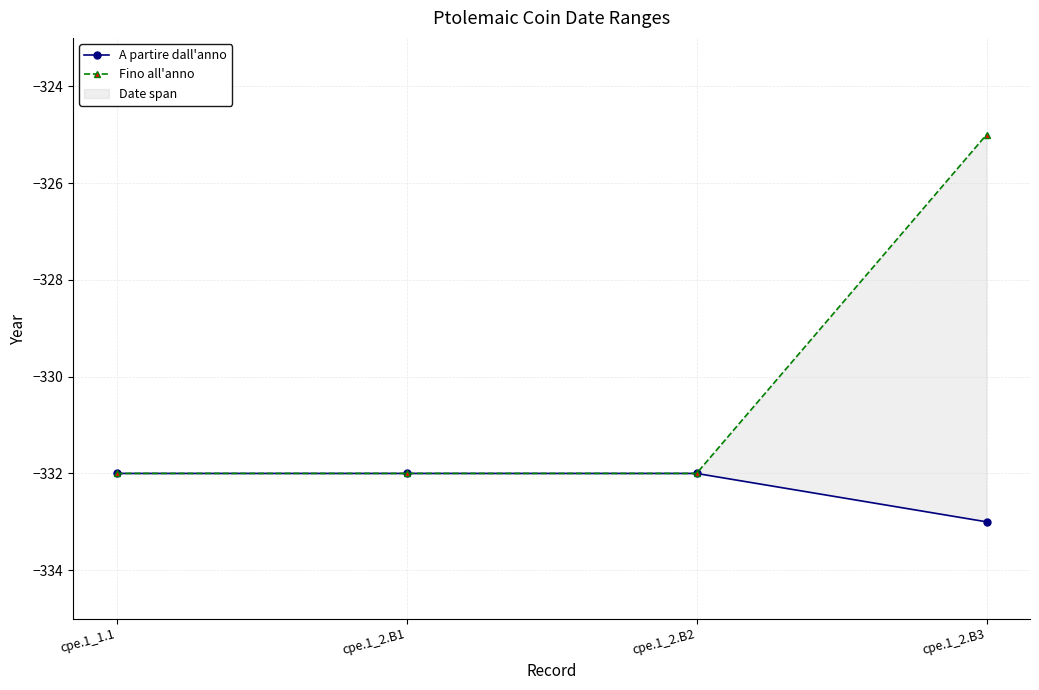

True or false: A partire dall'anno and Fino all'anno cross at least once.

False